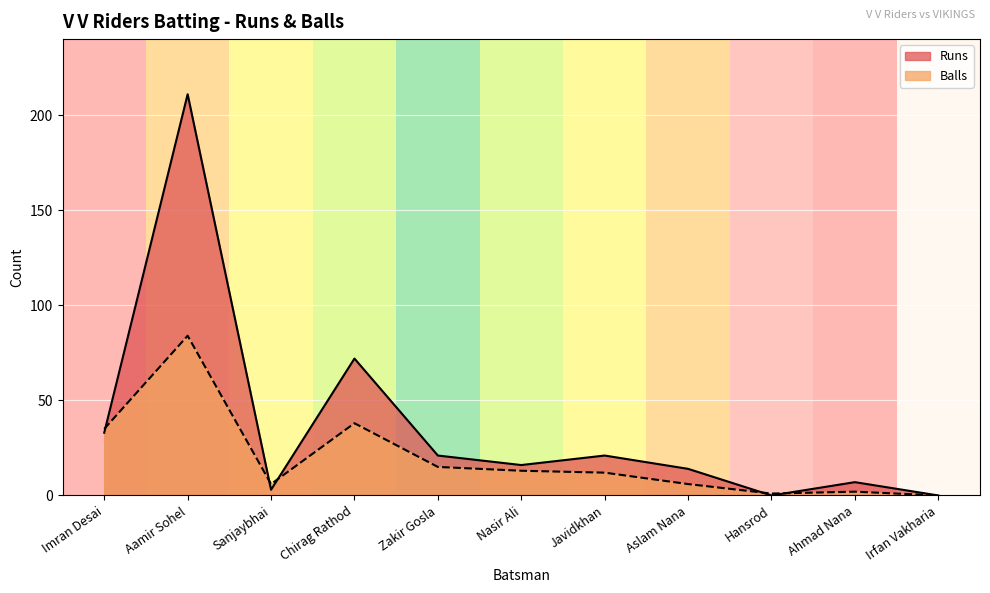

What is the label of the 11th point from the left?

Irfan Vakharia